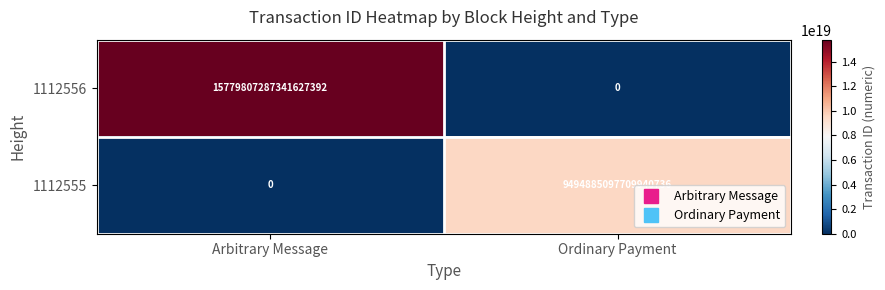

Count the number of data series in this chart.

2